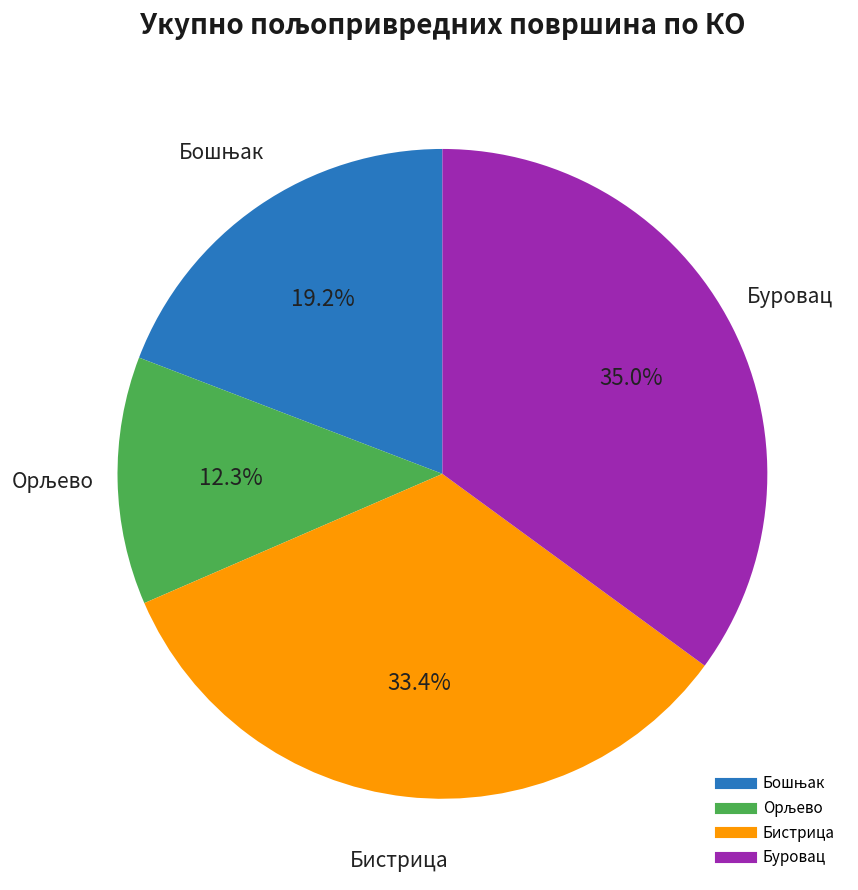

Does any single category account for the majority?

No